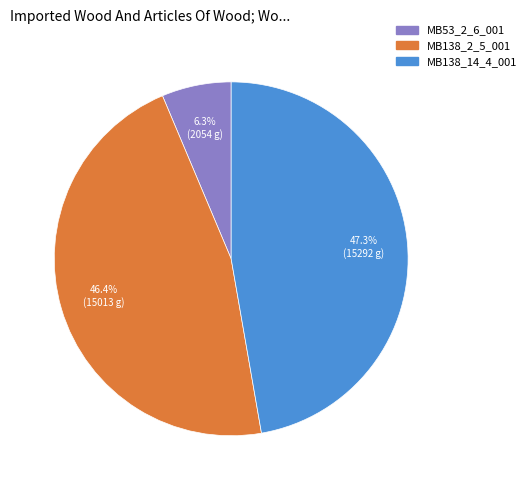

To the nearest percent, what is the difference between the MB53_2_6_001 and MB138_2_5_001 slice percentages?

40%